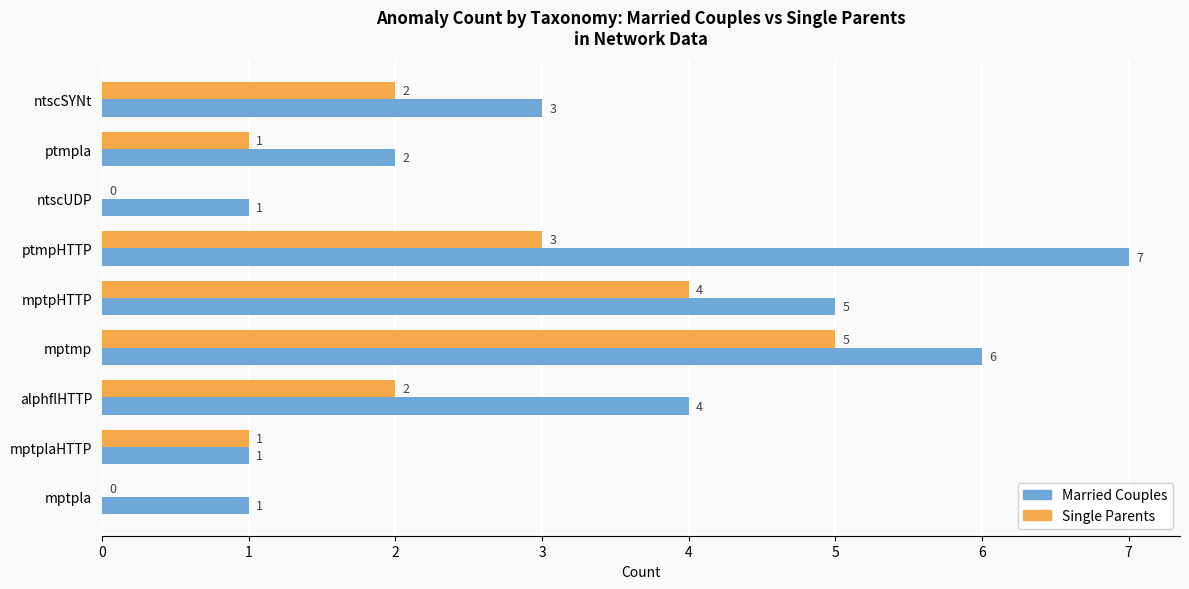

Which series changed the most between mptplaHTTP and mptpla?

Single Parents